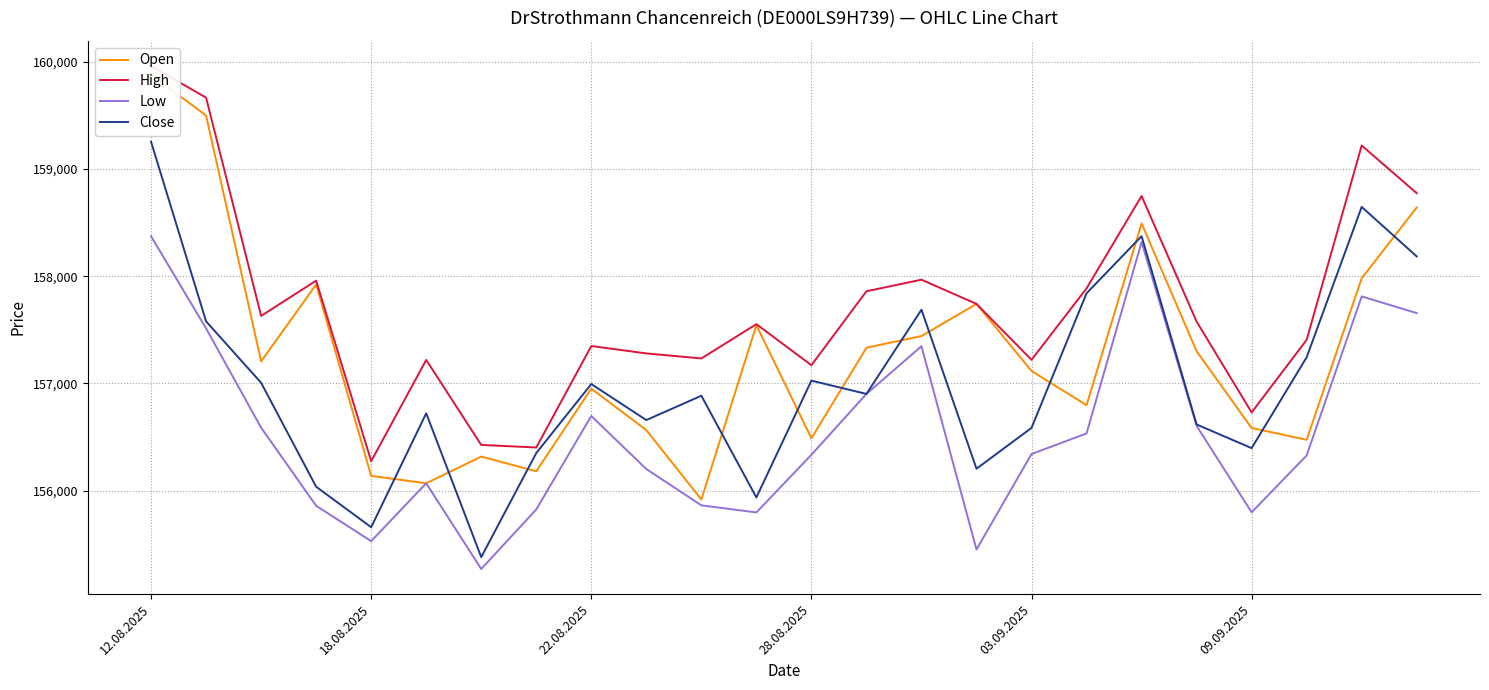

The value of Open at 22.08.2025 is 273324. True or false?

False